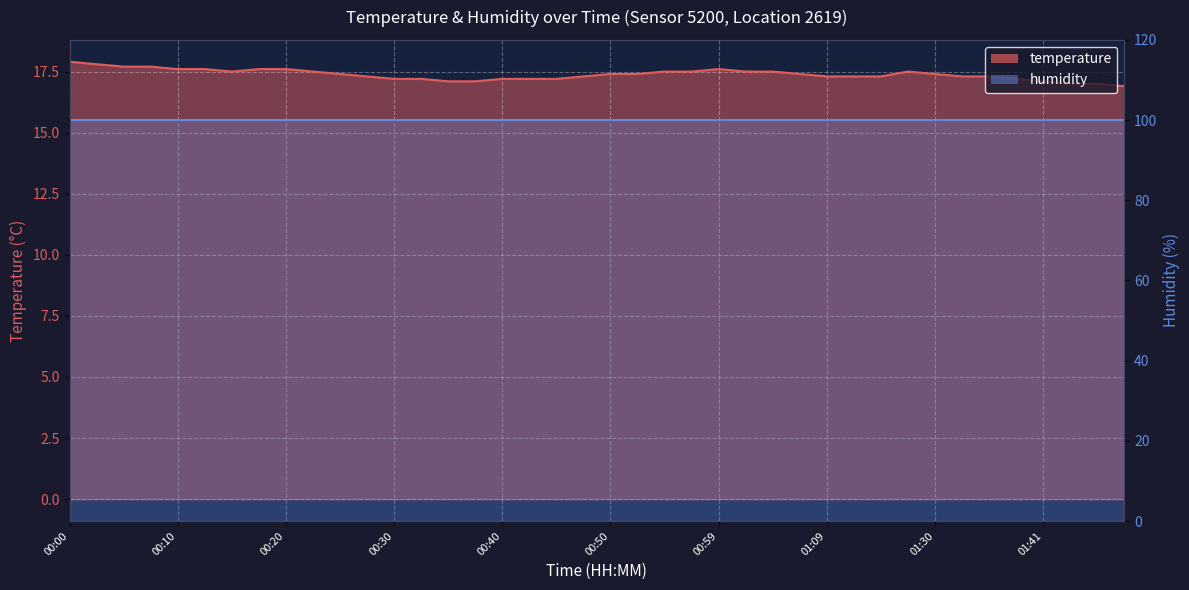

What position from the right is 00:47?

21